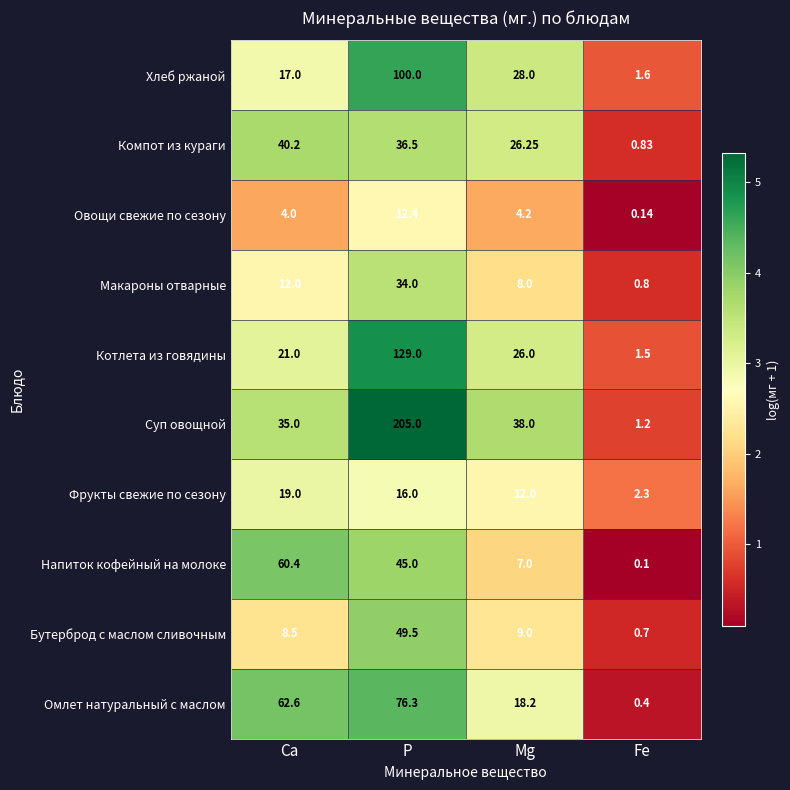

Which category has the lowest value in the Хлеб ржаной series?

Fe